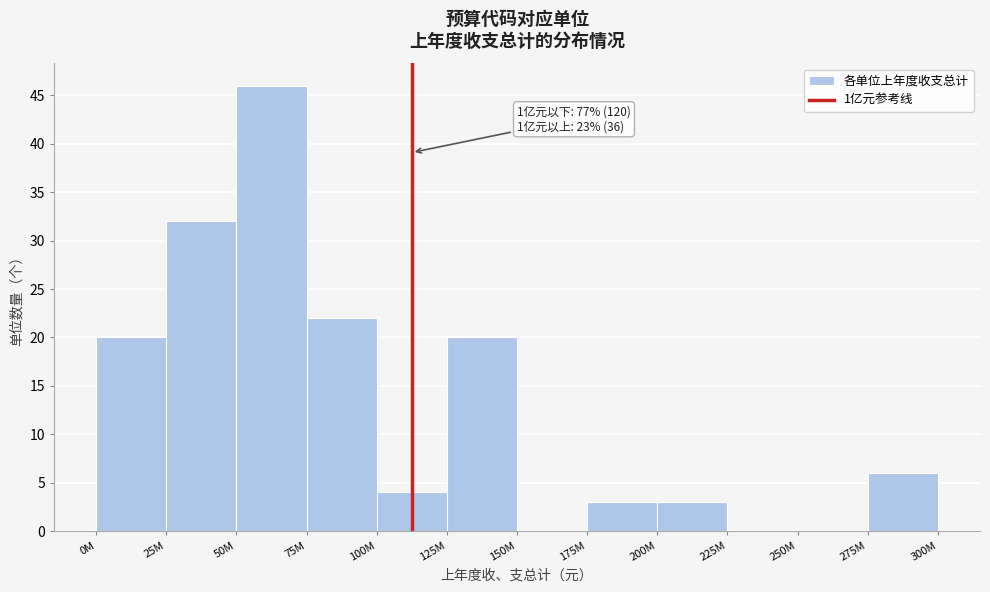

Reading left to right, list all the values displayed in this chart.

0M=20	25M=32	50M=46	75M=22	100M=4	125M=20	150M=0	175M=3	200M=3	225M=0	250M=0	275M=6